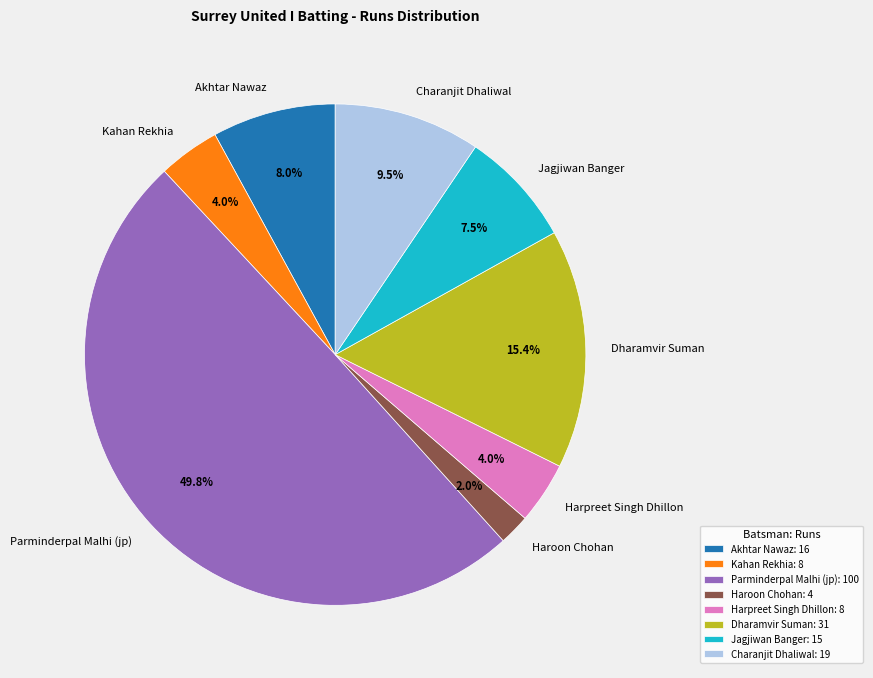

Combined, do Harpreet Singh Dhillon and Parminderpal Malhi (jp) account for over 50%?

Yes